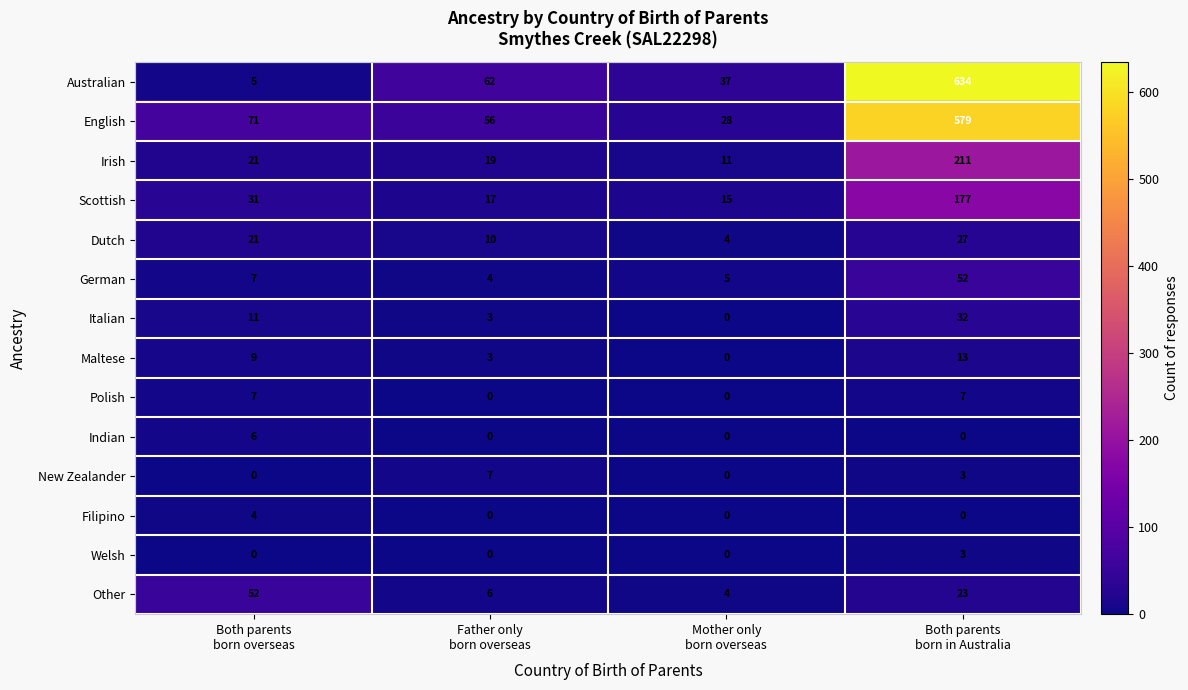

What is the difference between the highest and lowest values at Both parents
born in Australia?

634